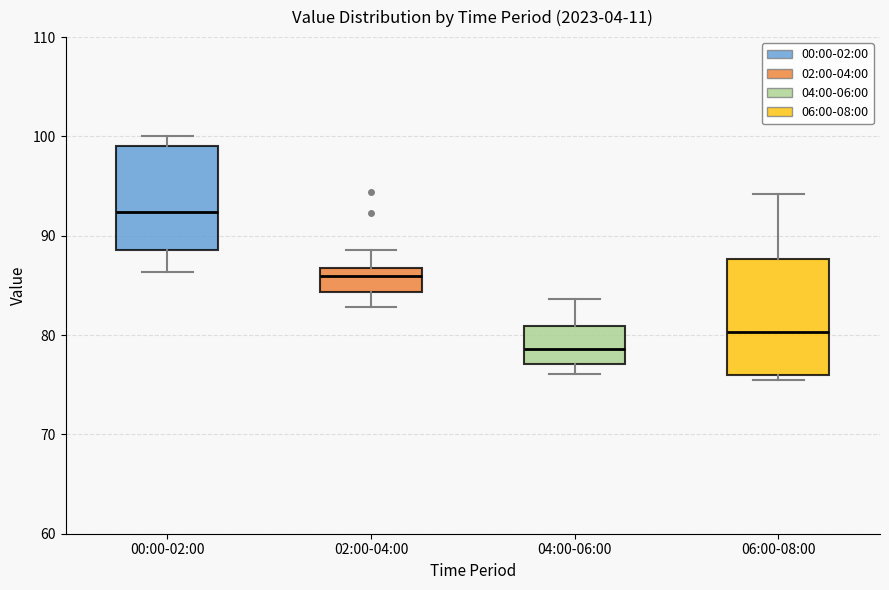

Comparing the boxes themselves (not the whiskers), which one is the tallest?

06:00-08:00